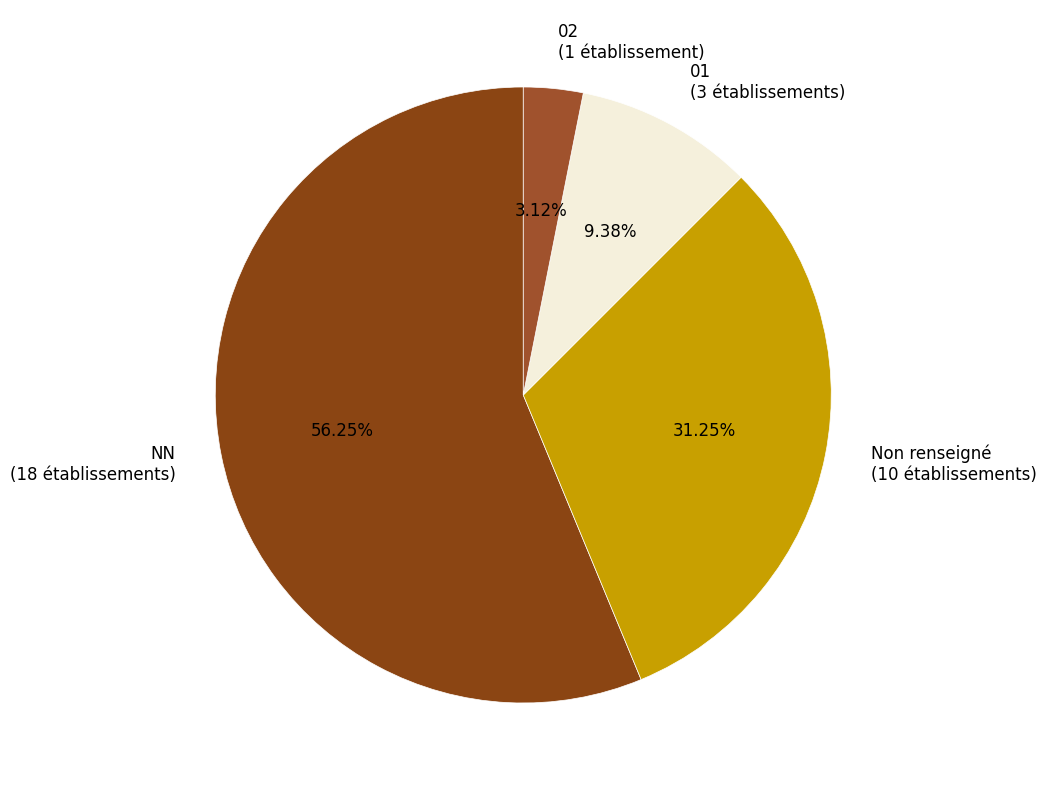

What is the ratio of the value at NN (18 établissements) to the value at Non renseigné (10 établissements)?

1.8